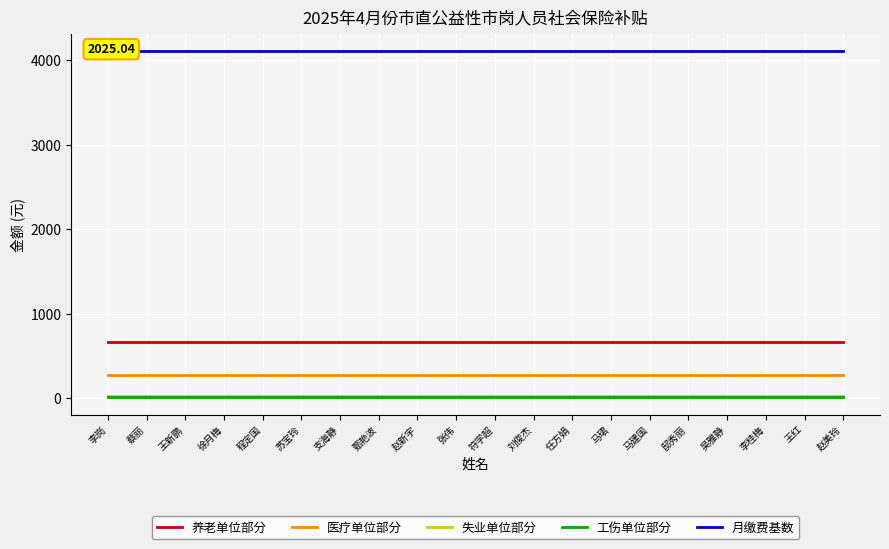

Reading left to right, list all the values displayed in this chart.

养老单位部分: 658.1	658.1	658.1	658.1	658.1	658.1	658.1	658.1	658.1	658.1	658.1	658.1	658.1	658.1	658.1	658.1	658.1	658.1	658.1	658.1
医疗单位部分: 267.4	267.4	267.4	267.4	267.4	267.4	267.4	267.4	267.4	267.4	267.4	267.4	267.4	267.4	267.4	267.4	267.4	267.4	267.4	267.4
失业单位部分: 28.8	28.8	28.8	28.8	28.8	28.8	28.8	28.8	28.8	28.8	28.8	28.8	28.8	28.8	28.8	28.8	28.8	28.8	28.8	28.8
工伤单位部分: 9.5	9.5	9.5	9.5	9.5	9.5	9.5	9.5	9.5	9.5	9.5	9.5	9.5	9.5	9.5	9.5	9.5	9.5	9.5	9.5
月缴费基数: 4113.0	4113.0	4113.0	4113.0	4113.0	4113.0	4113.0	4113.0	4113.0	4113.0	4113.0	4113.0	4113.0	4113.0	4113.0	4113.0	4113.0	4113.0	4113.0	4113.0